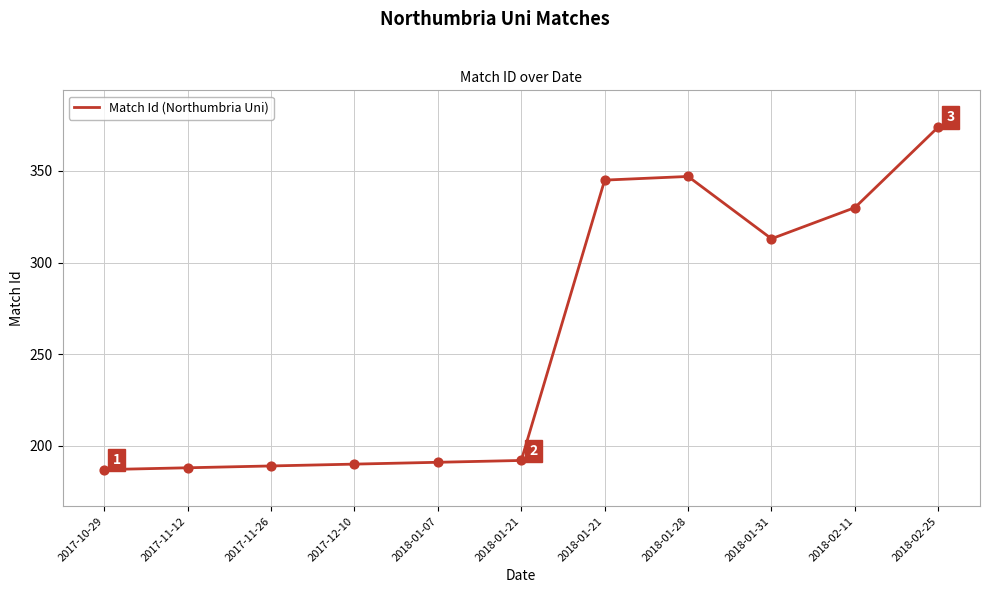

What is the change in value from 2018-01-21 to 2018-02-25?

+182